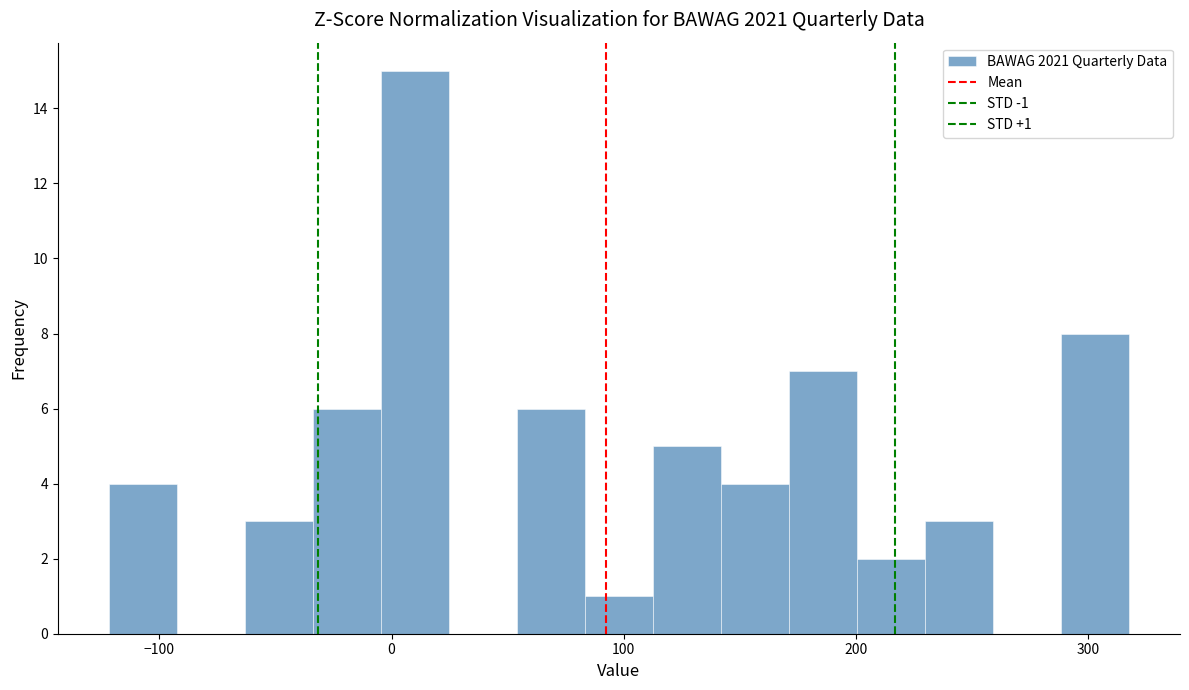

Around what value on the x-axis is the tallest bar? Give the approximate position of its centre, as read against the axis.

10